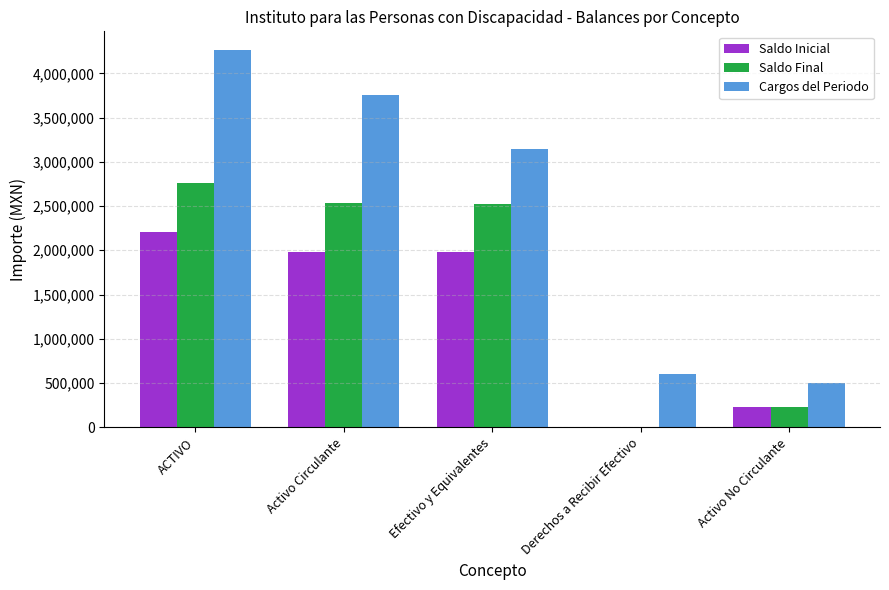

What is the sum of all Saldo Final values?

8042098.2